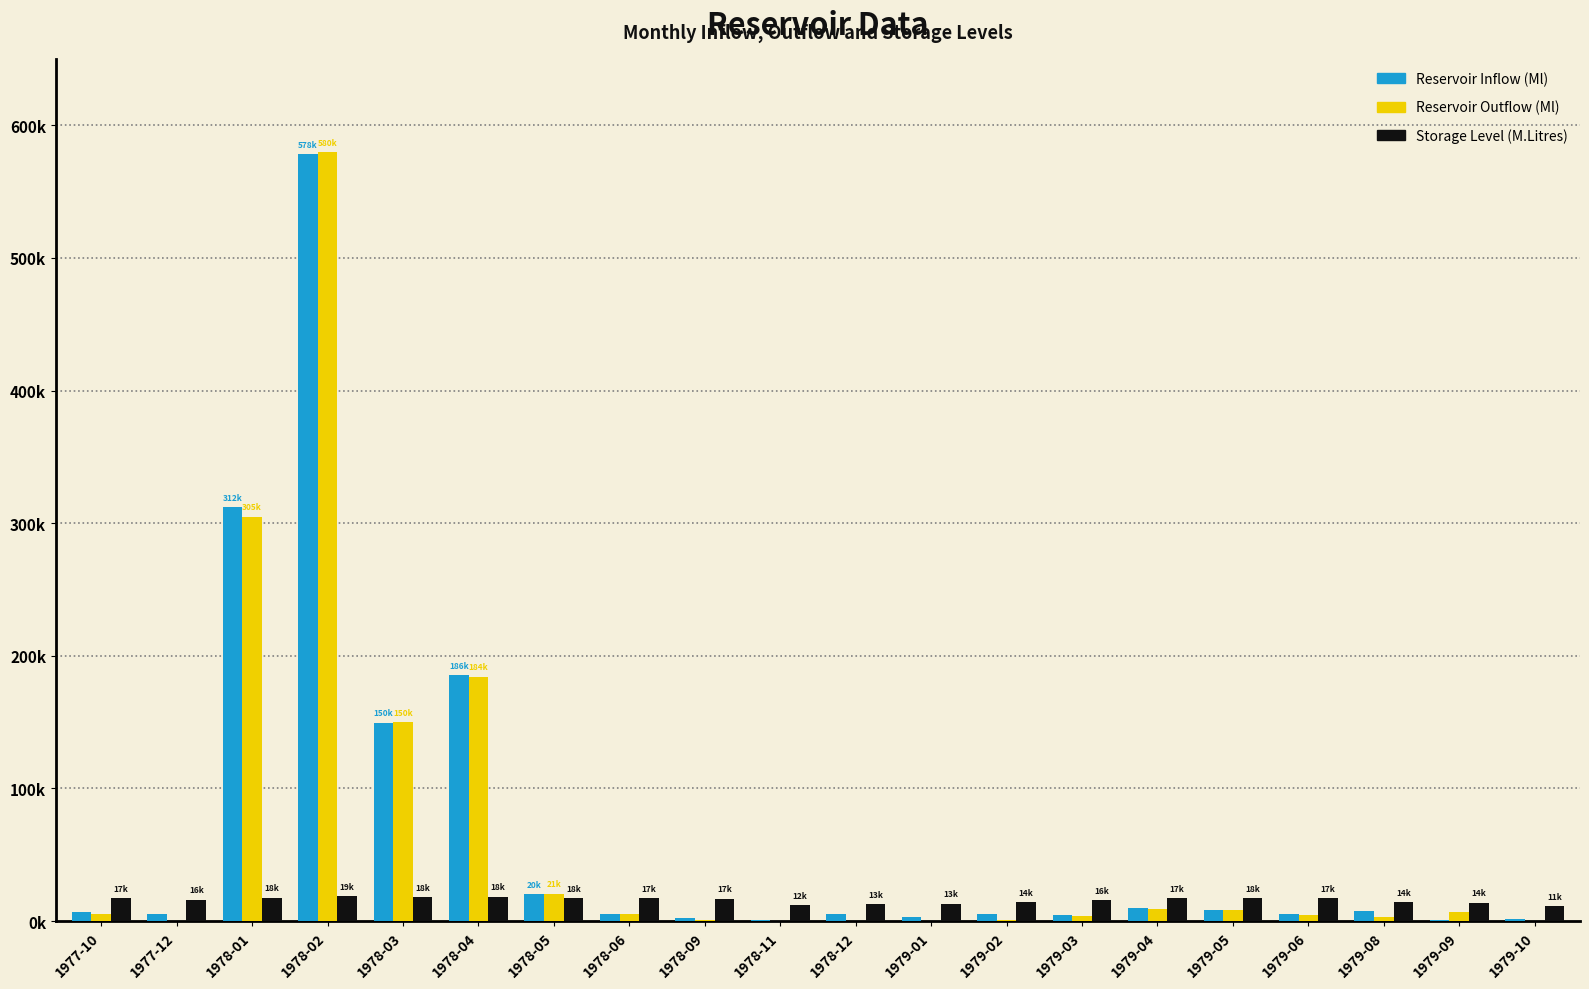

What is the difference between the highest and lowest values at 1978-03?

132007.6